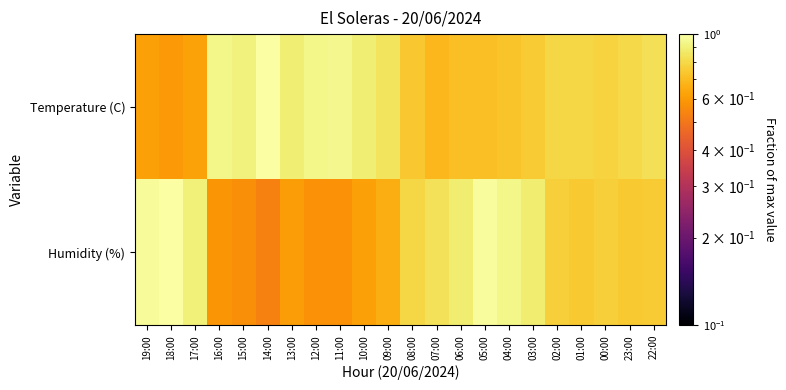

What is the maximum value shown in the chart?

1.0